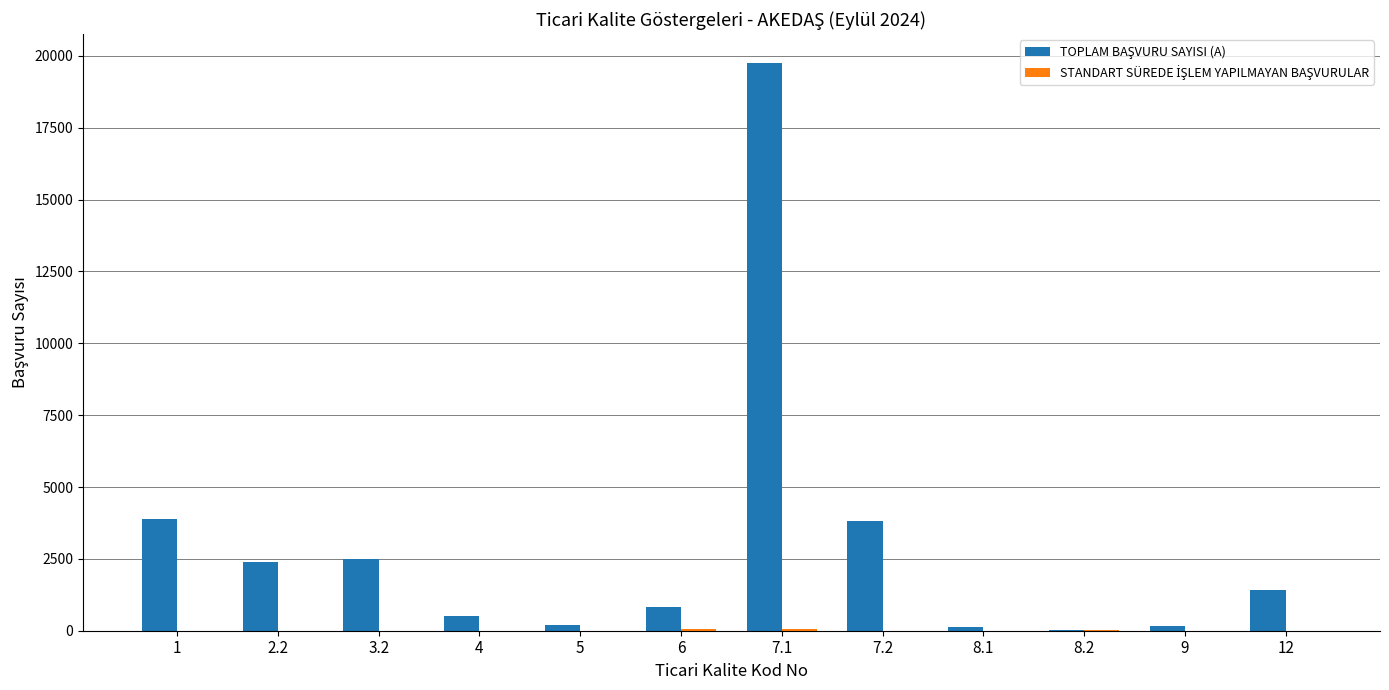

At which category does the chart reach its peak across all series?

7.1